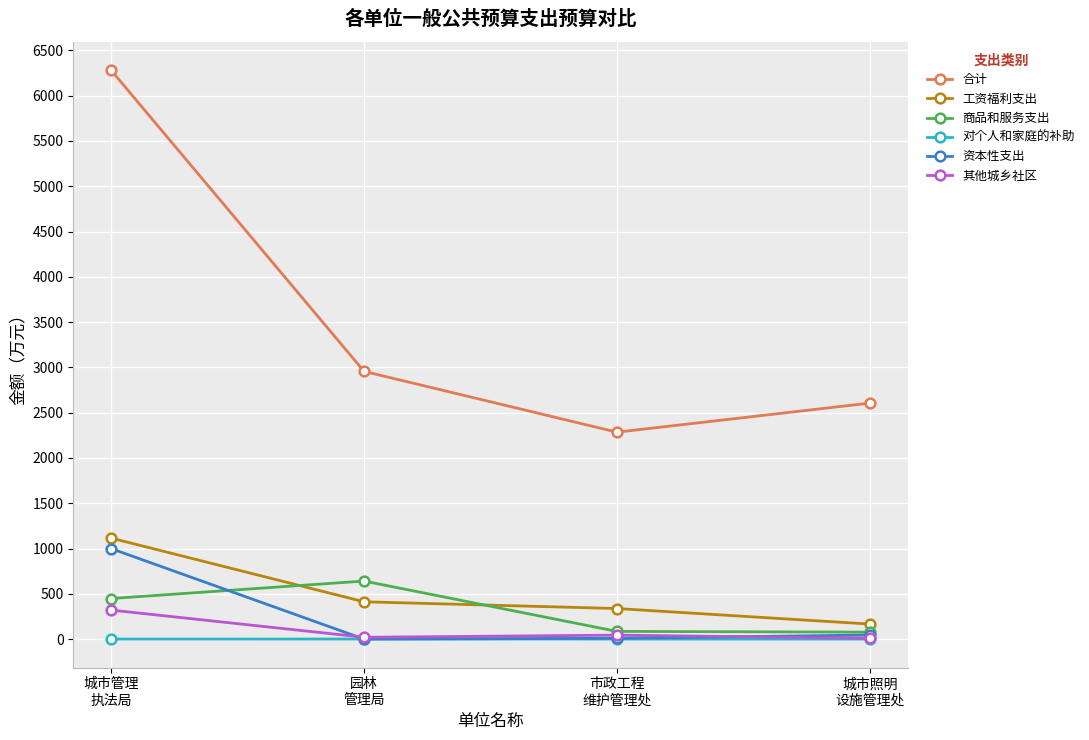

Which series has the largest range (max minus min)?

合计